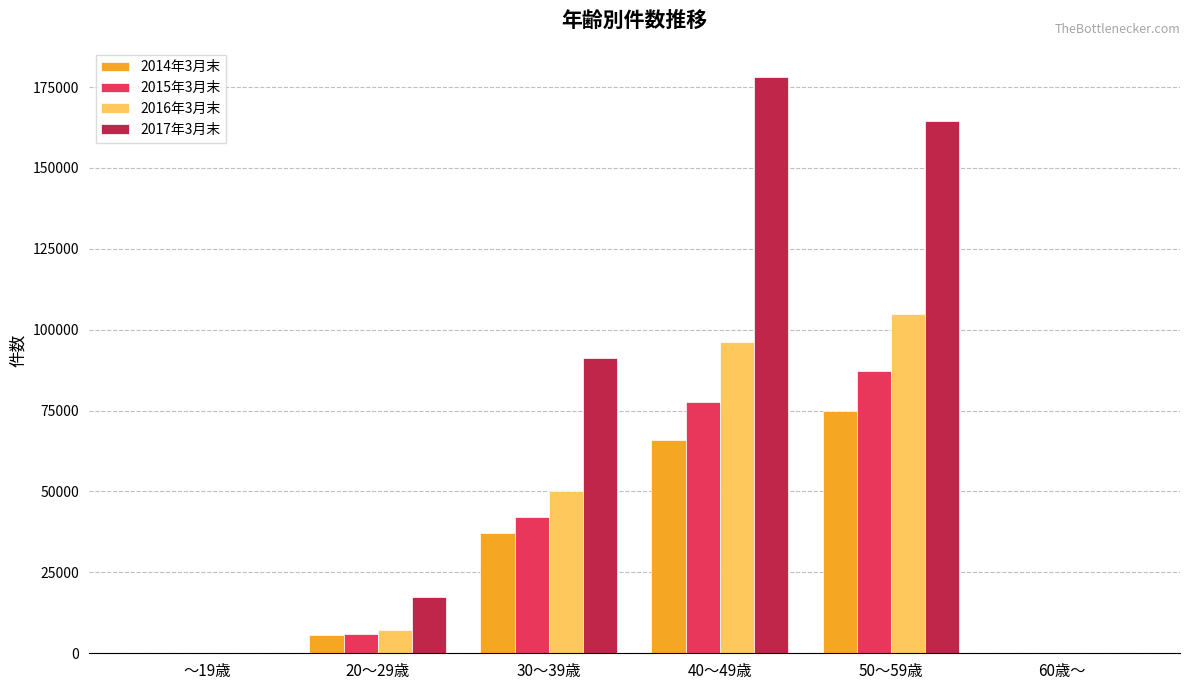

What is the spread (max minus min) of values at 50～59歳?

89477